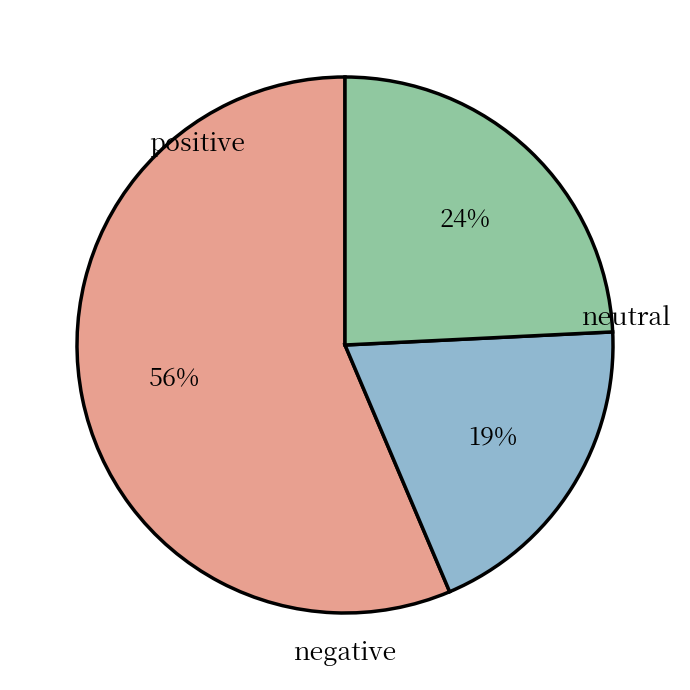

To the nearest percent, what is the difference between the largest and smallest slice percentages?

37%